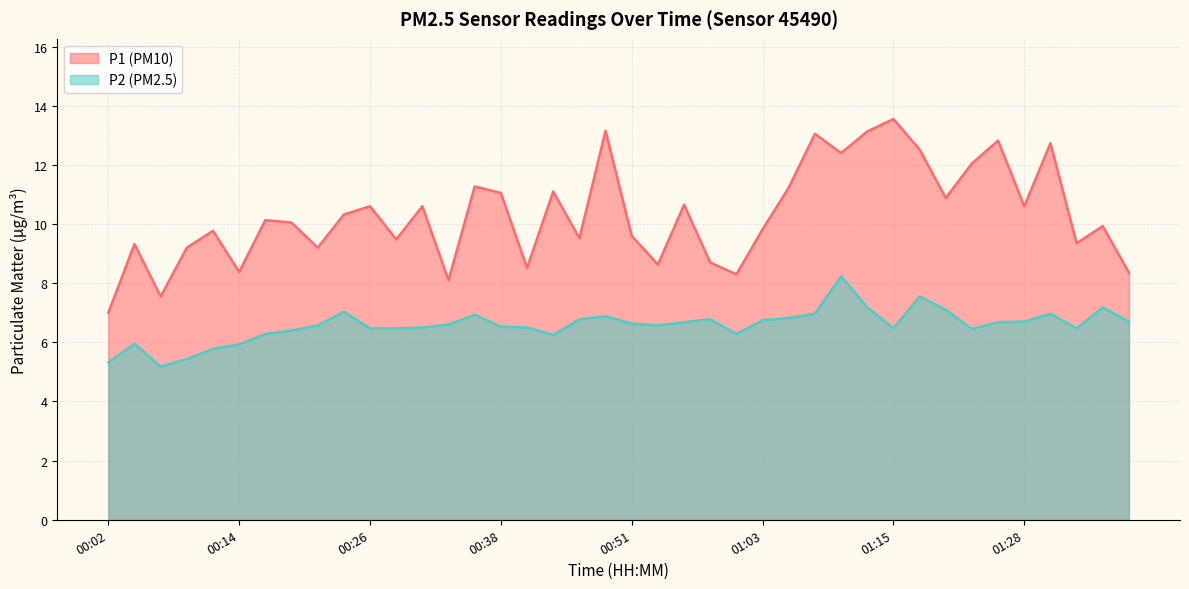

What is the spread (max minus min) of values at 00:07?

2.4